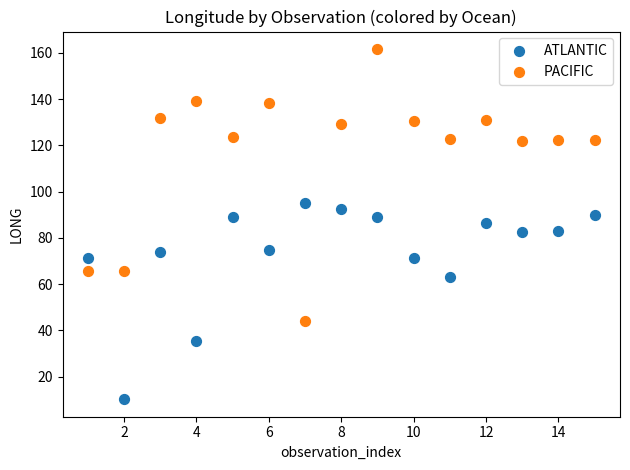

Which series has the largest Y range (max minus min)?

PACIFIC